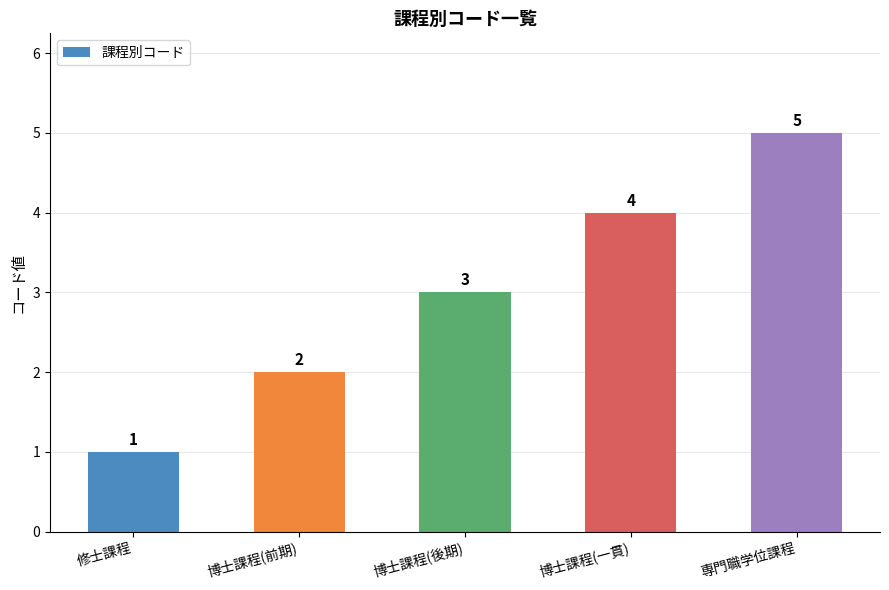

What is the ratio of the value at 修士課程 to the value at 専門職学位課程?

0.2